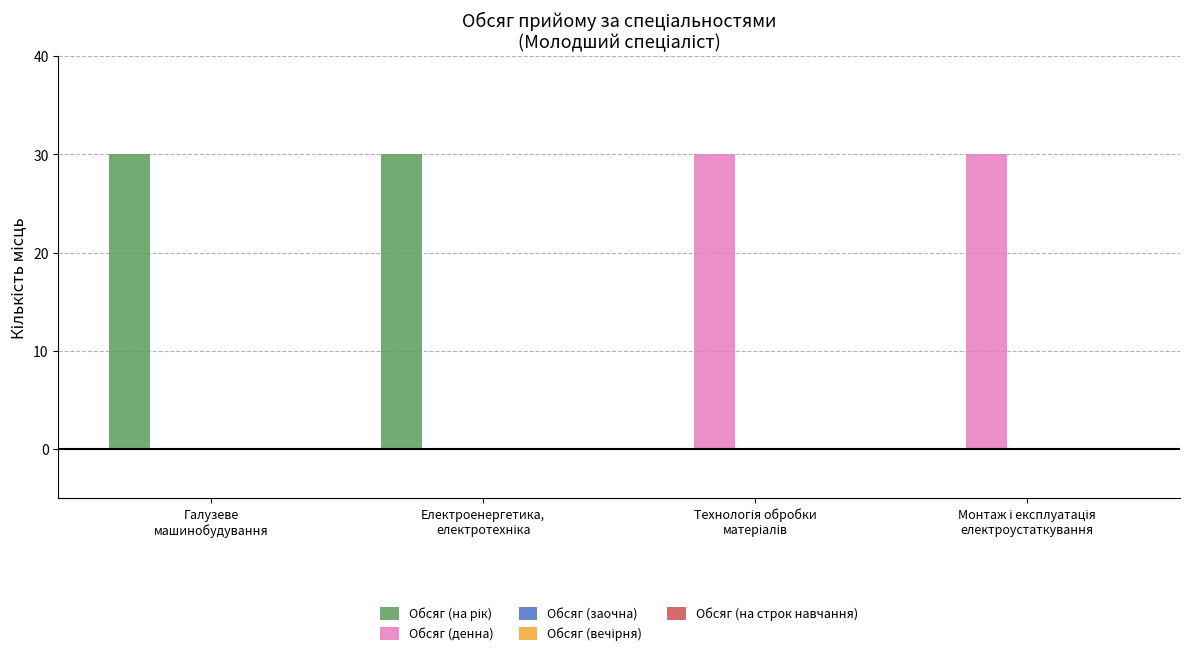

Are the bars horizontal?

No